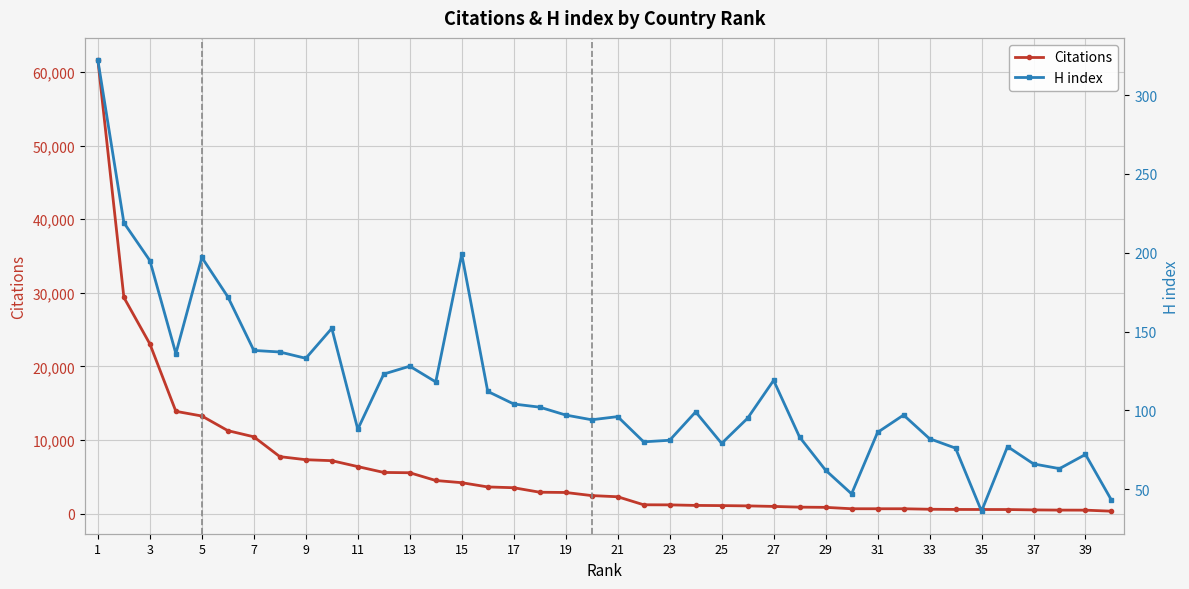

How many lines are shown in the chart?

2